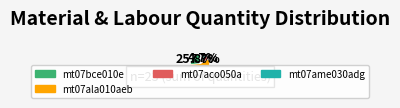

Is there a majority slice in this chart?

Yes